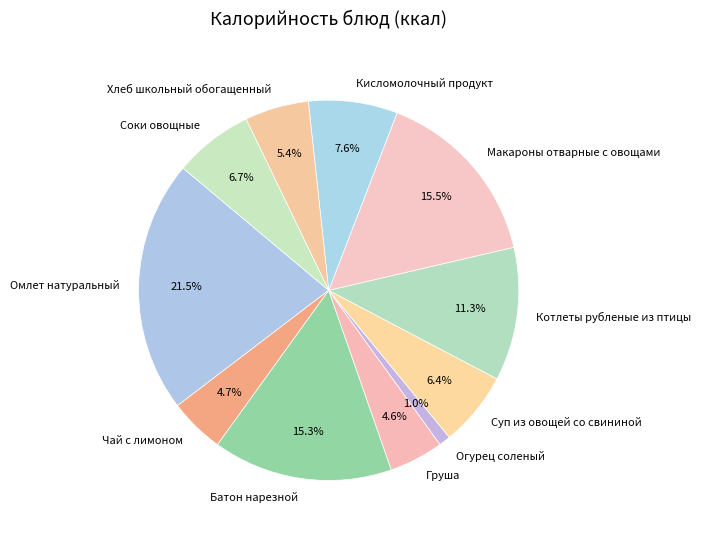

Which slice is the largest?

Омлет натуральный